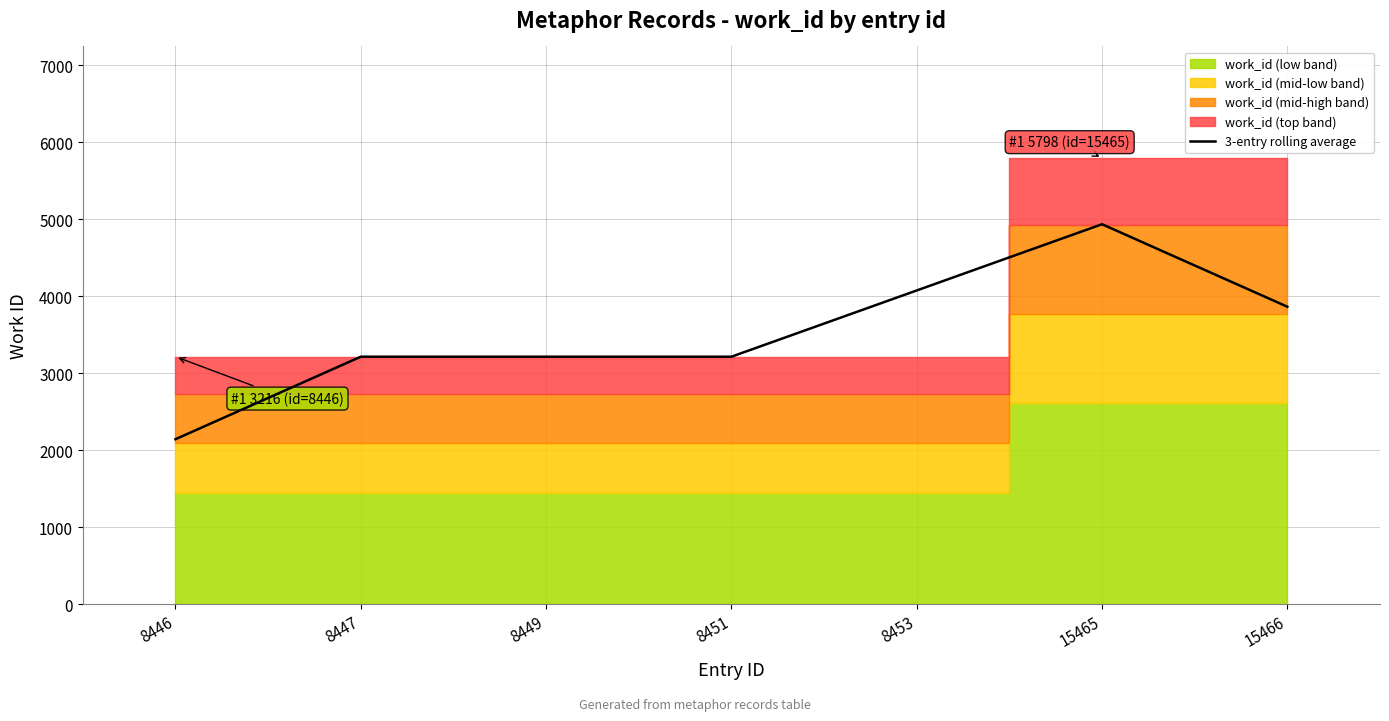

What is the value of the 2nd point from the left?

3216.0